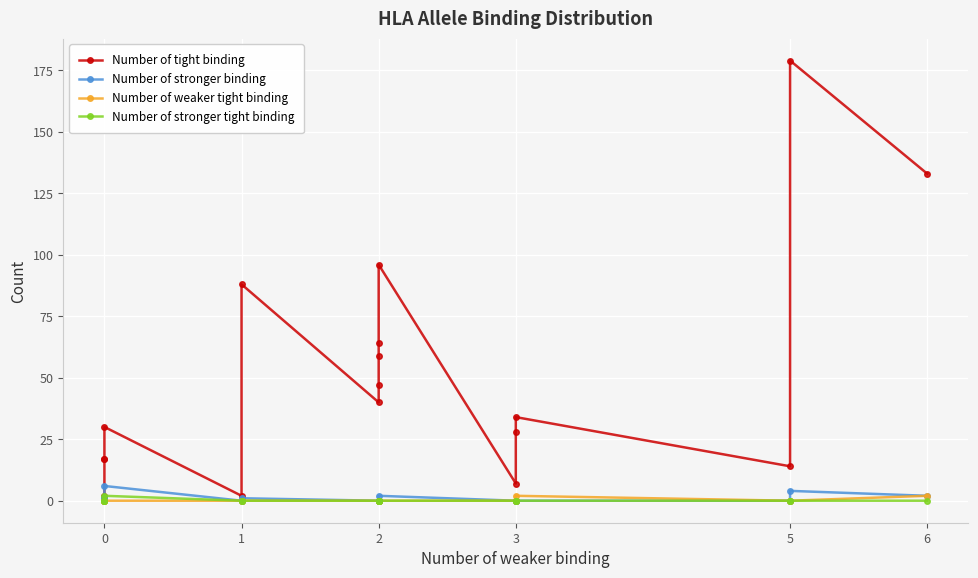

Is it true that Number of tight binding equals 9 at 3?

False